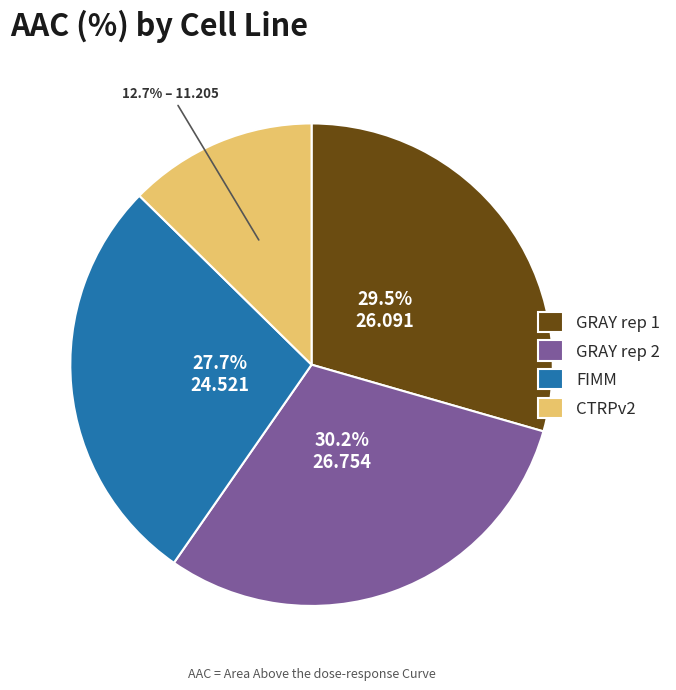

Is there a majority slice in this chart?

No